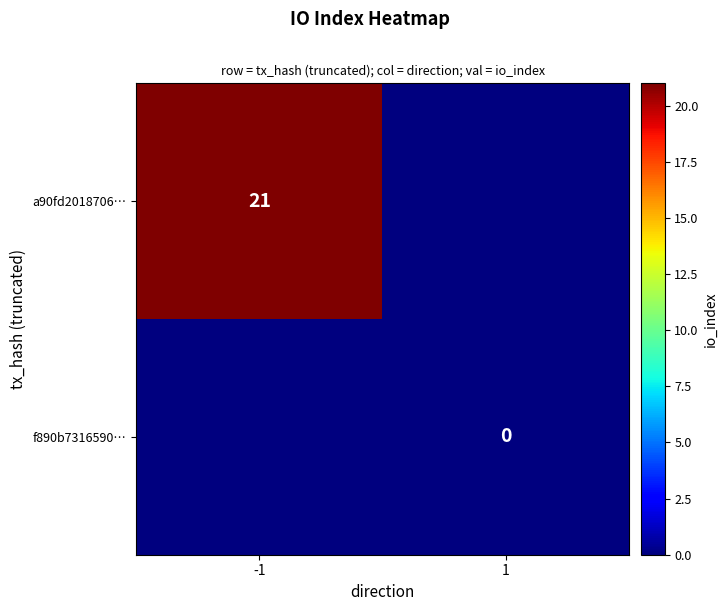

Rank the series by their maximum value, from highest to lowest.

a90fd2018706…, f890b7316590…